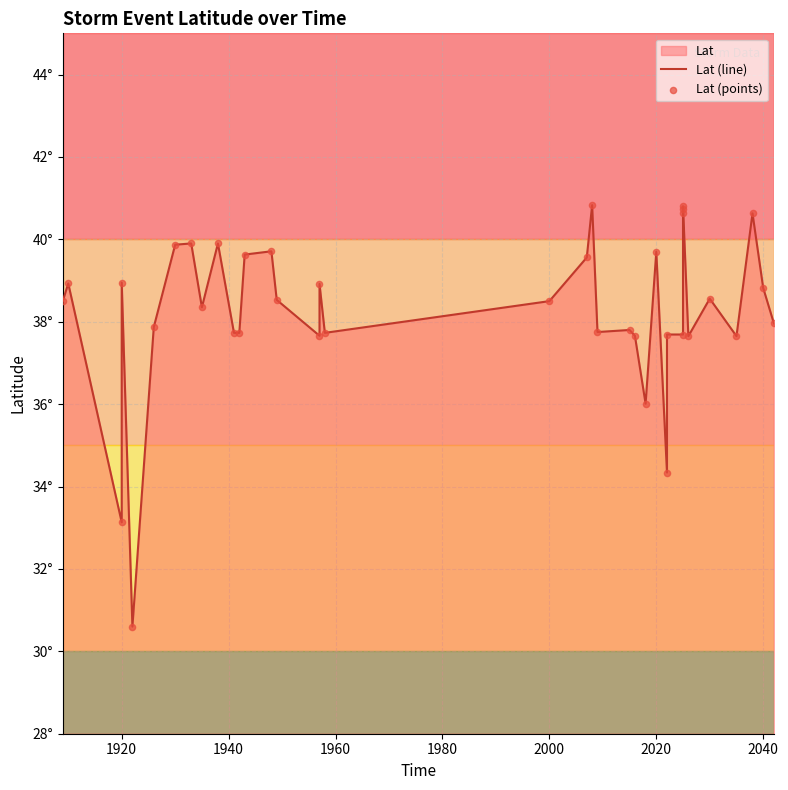

Is the value of Lat (line) at 2060 greater than the value of Lat (points) at 1980?

Yes